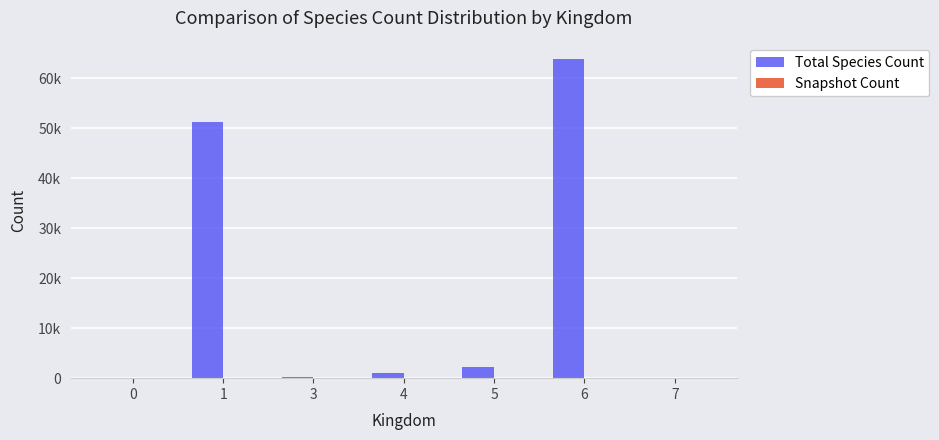

Rank the series by their average value, from lowest to highest.

Snapshot Count, Total Species Count